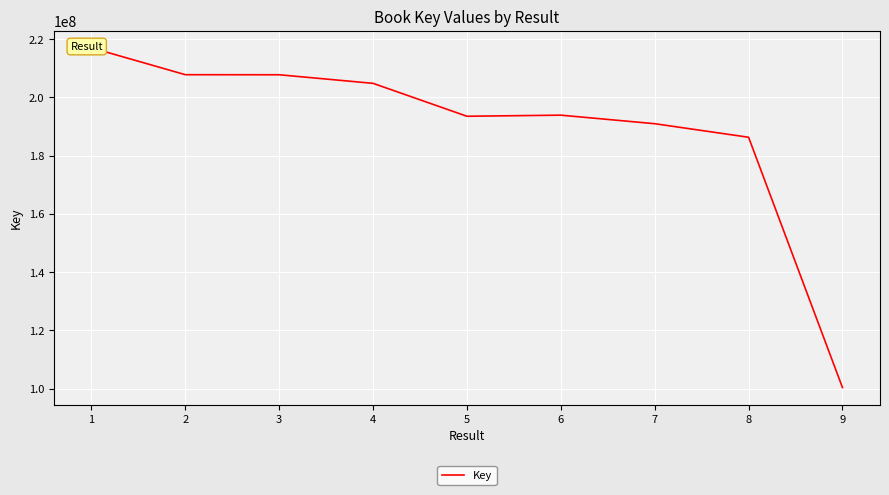

The value at 7 is 70174498. True or false?

False